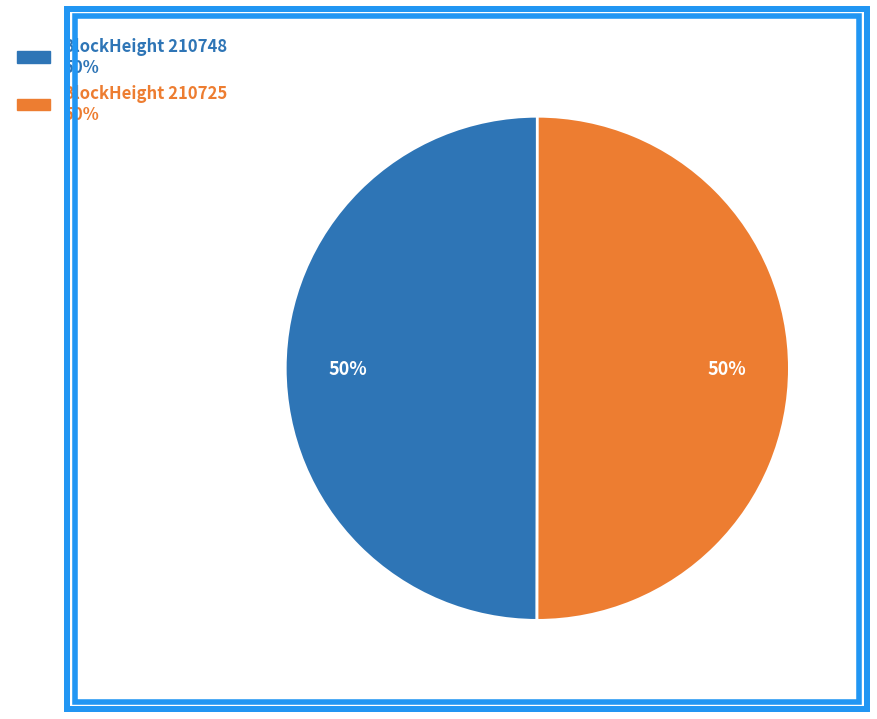

To the nearest percent, what is the average slice percentage?

50%